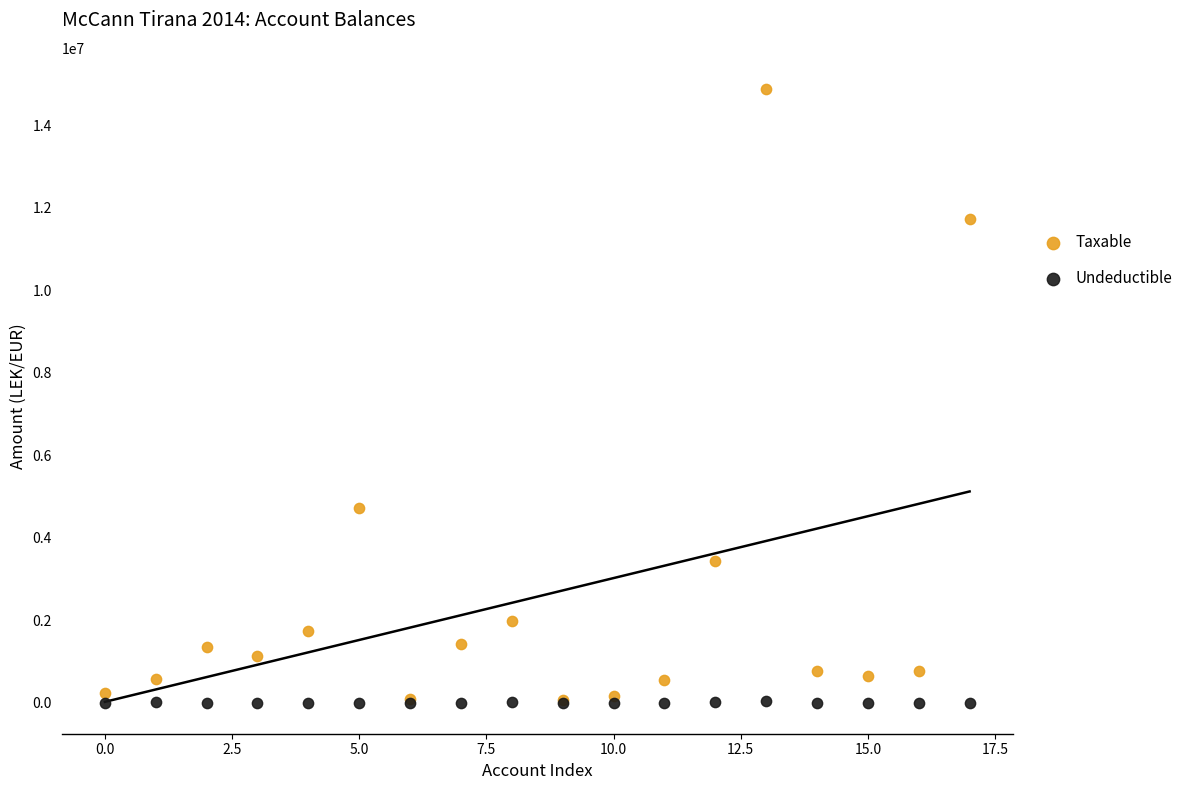

Which series has the largest Y range (max minus min)?

Taxable